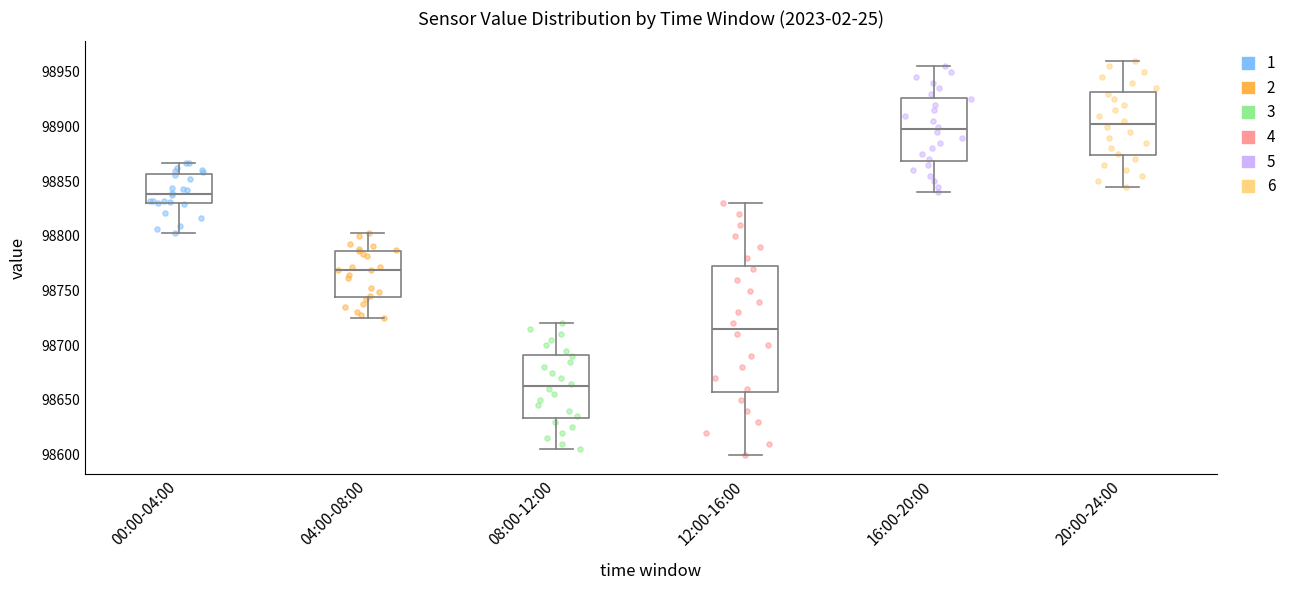

Which box has the lowest median line?

08:00-12:00